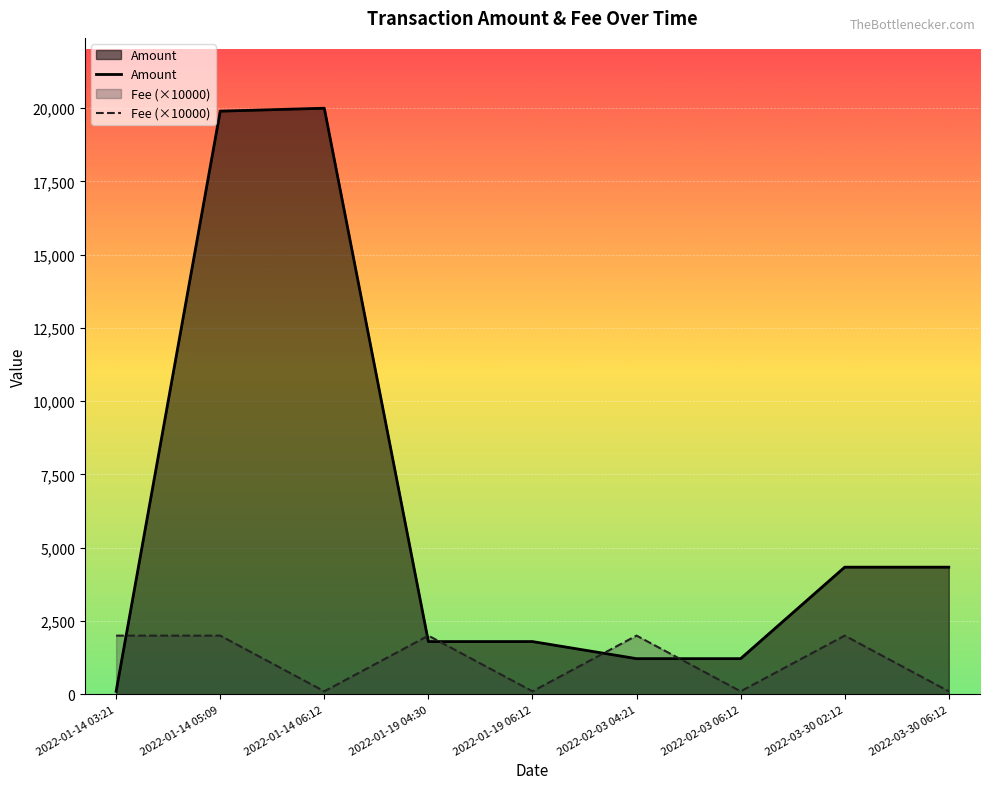

How many intersections are there between Fee (×10000) and Amount?

5